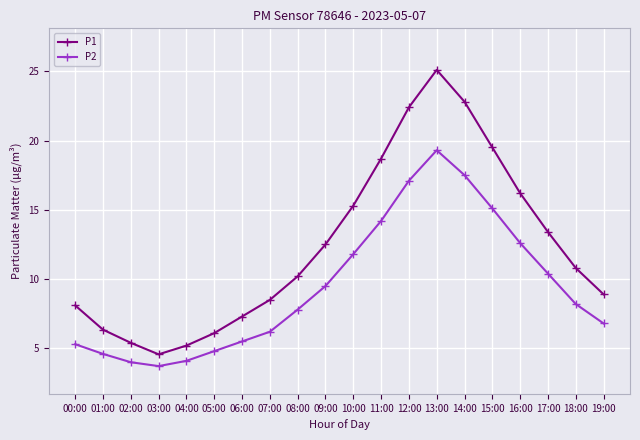

What is the total value across all series at 17:00?

23.8